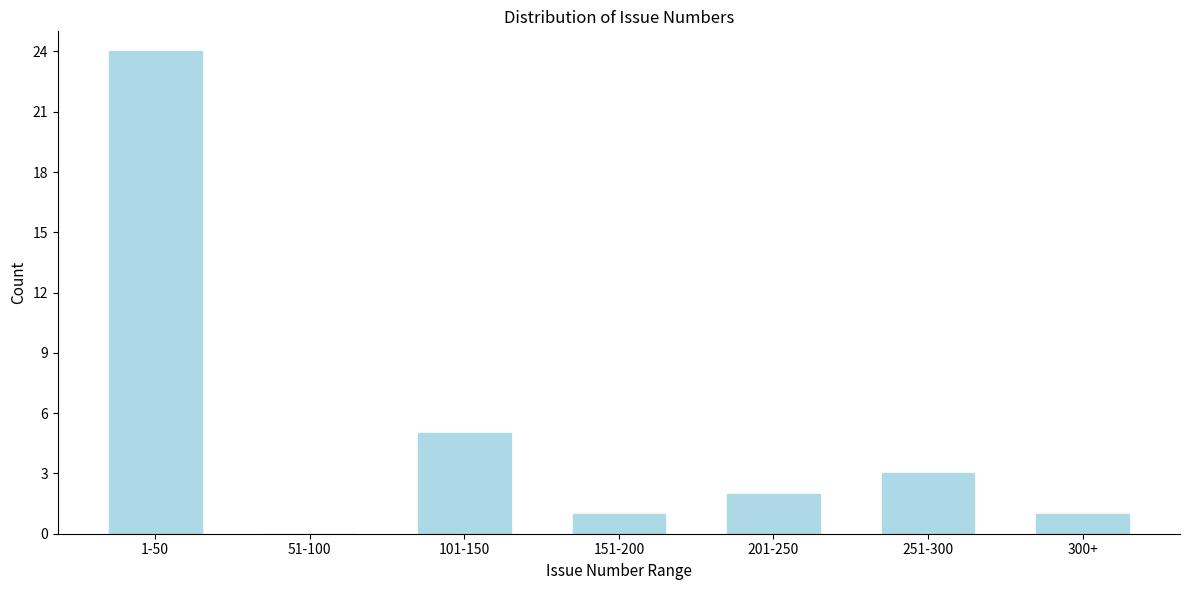

Reading right to left, list all the values displayed in this chart.

300+=1	251-300=3	201-250=2	151-200=1	101-150=5	51-100=0	1-50=24